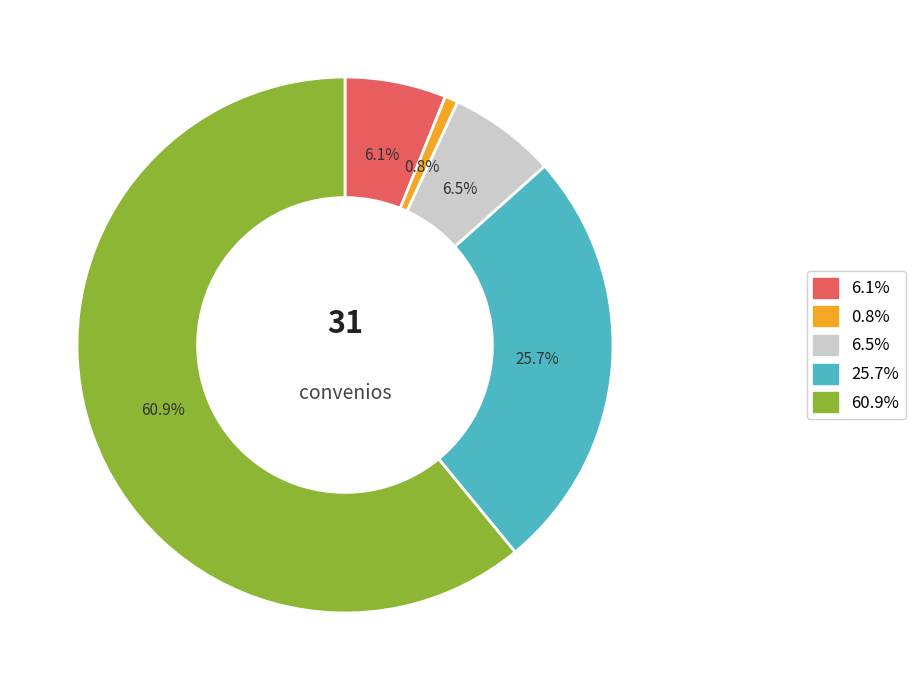

Is there a majority slice in this chart?

Yes